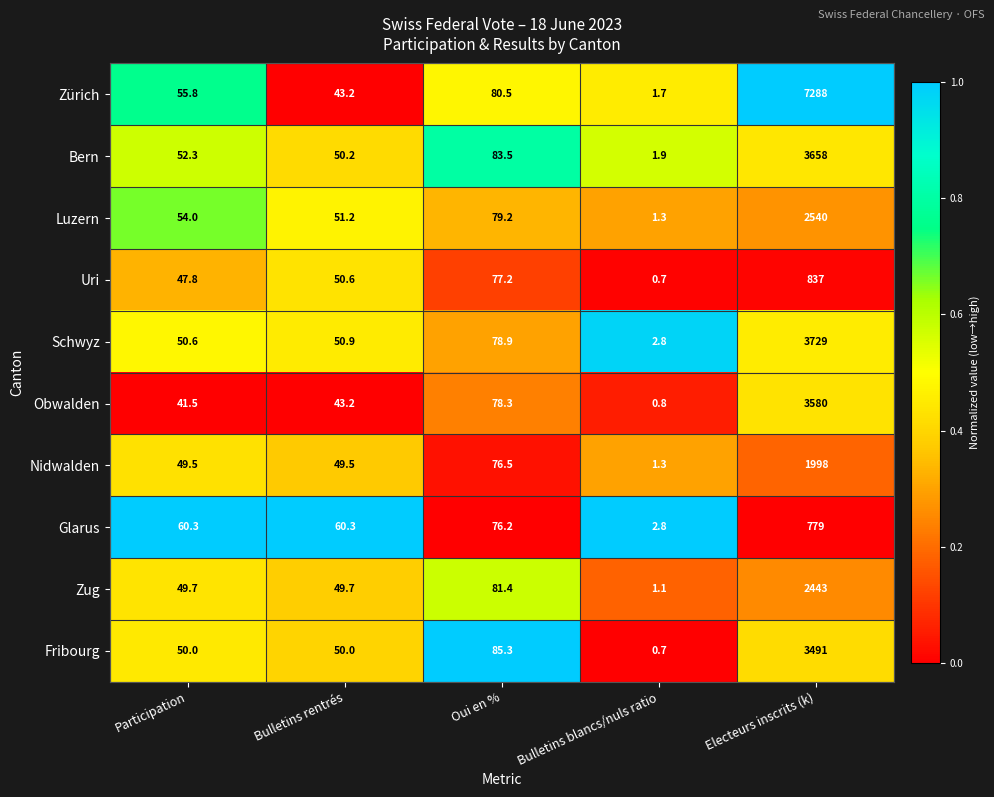

What is the difference between the highest and lowest values at Participation?

18.8